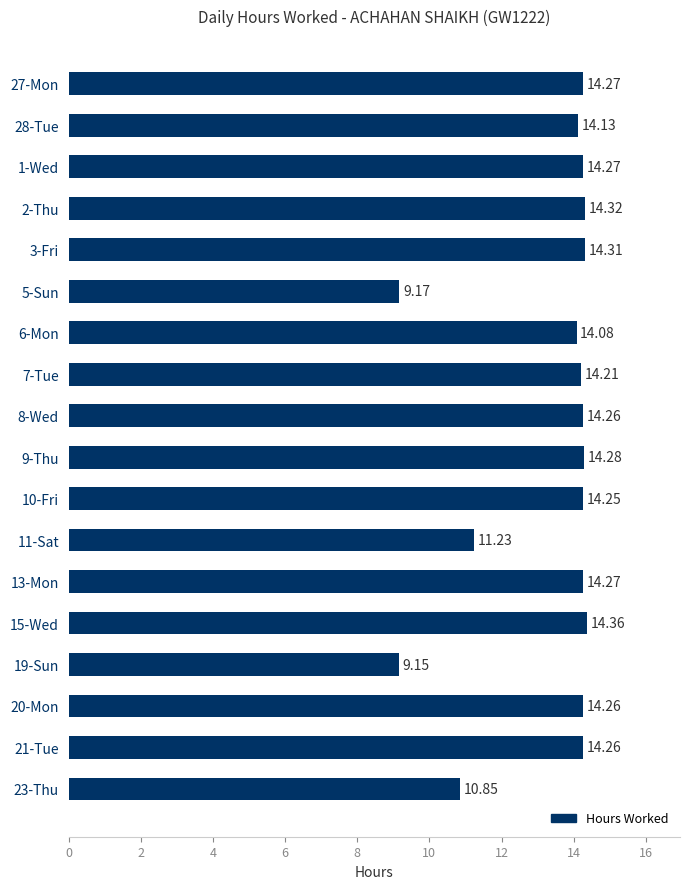

What is the difference between the maximum and minimum values?

5.2